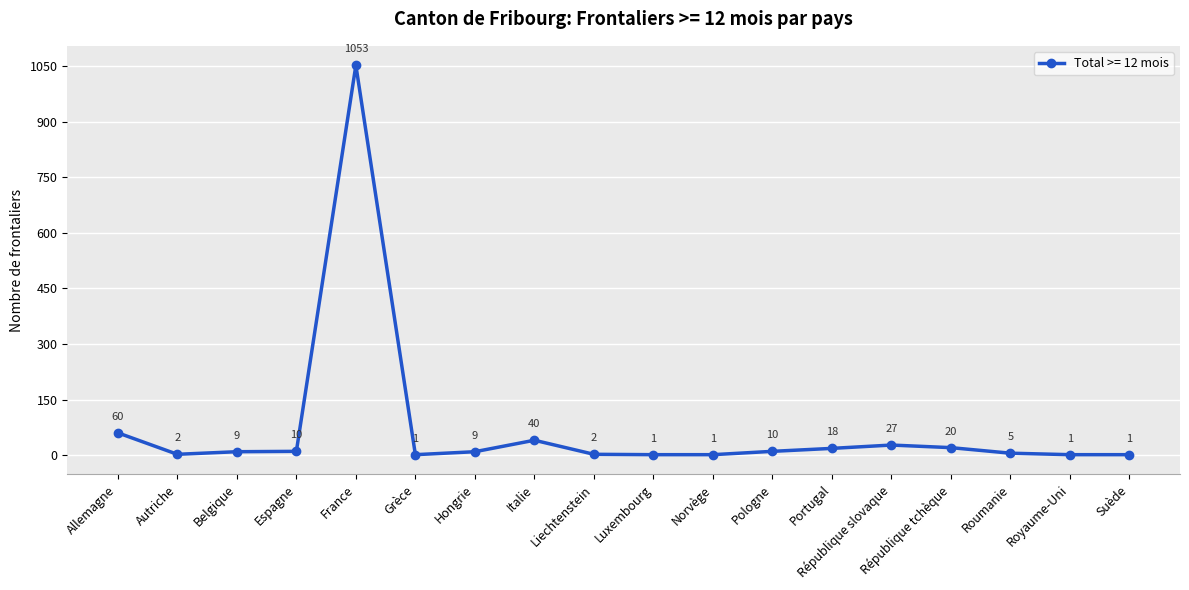

Where does the data first go above 9?

Allemagne